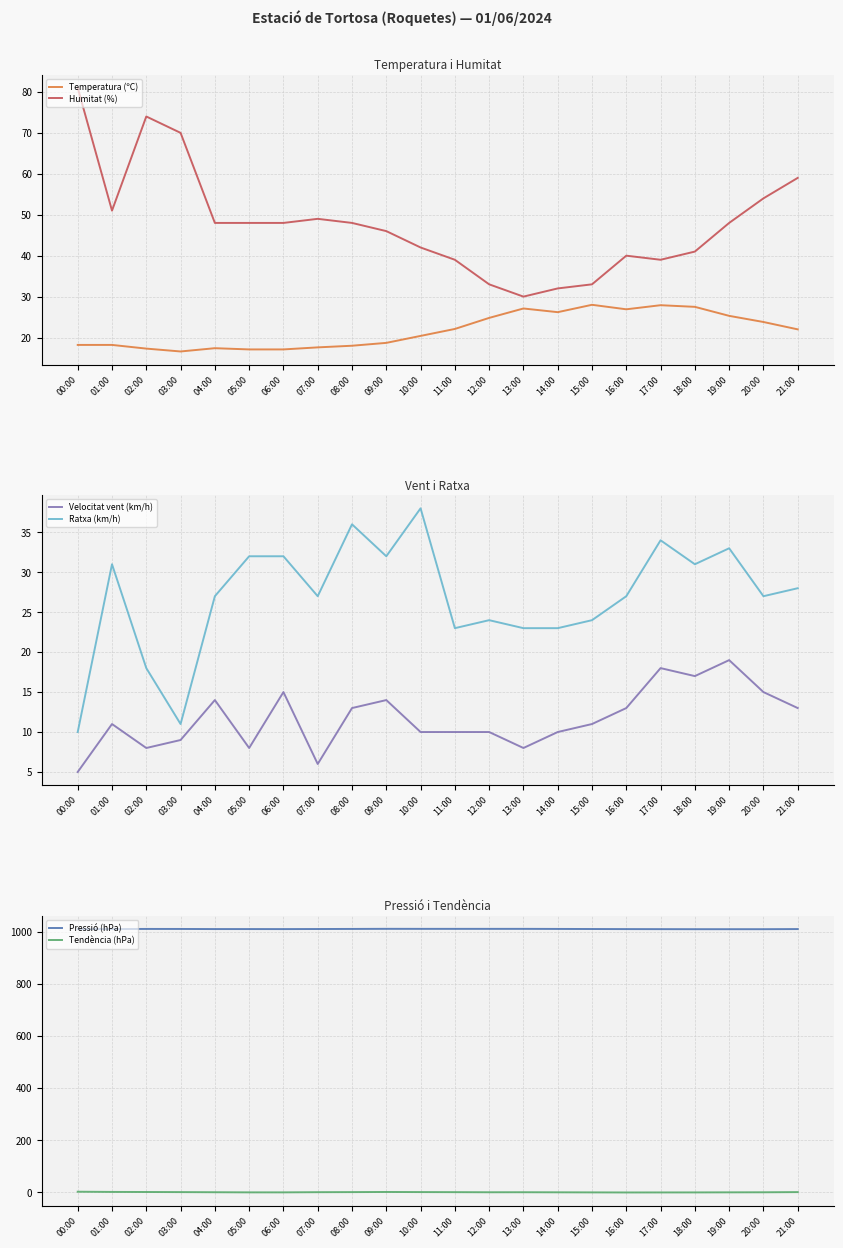

What is the minimum value shown in the chart?

-0.9